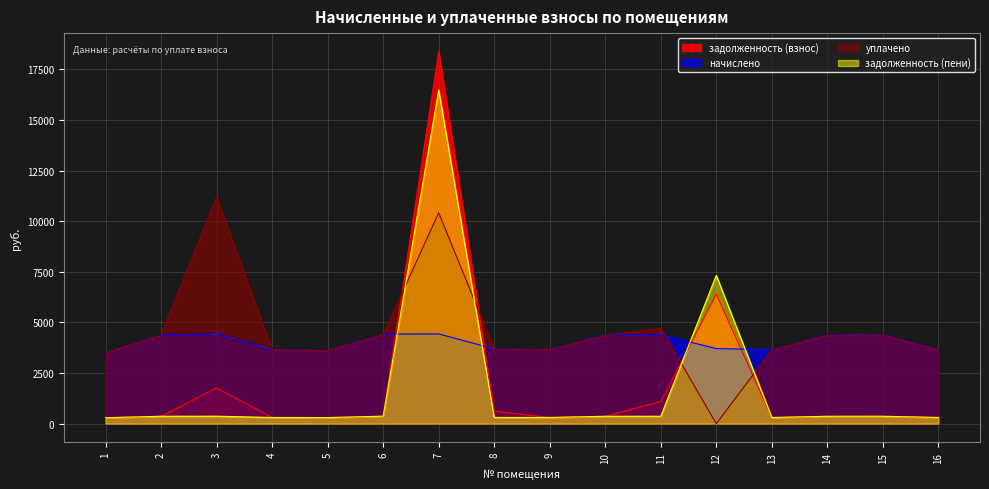

Which label corresponds to the smallest value in the chart?

12